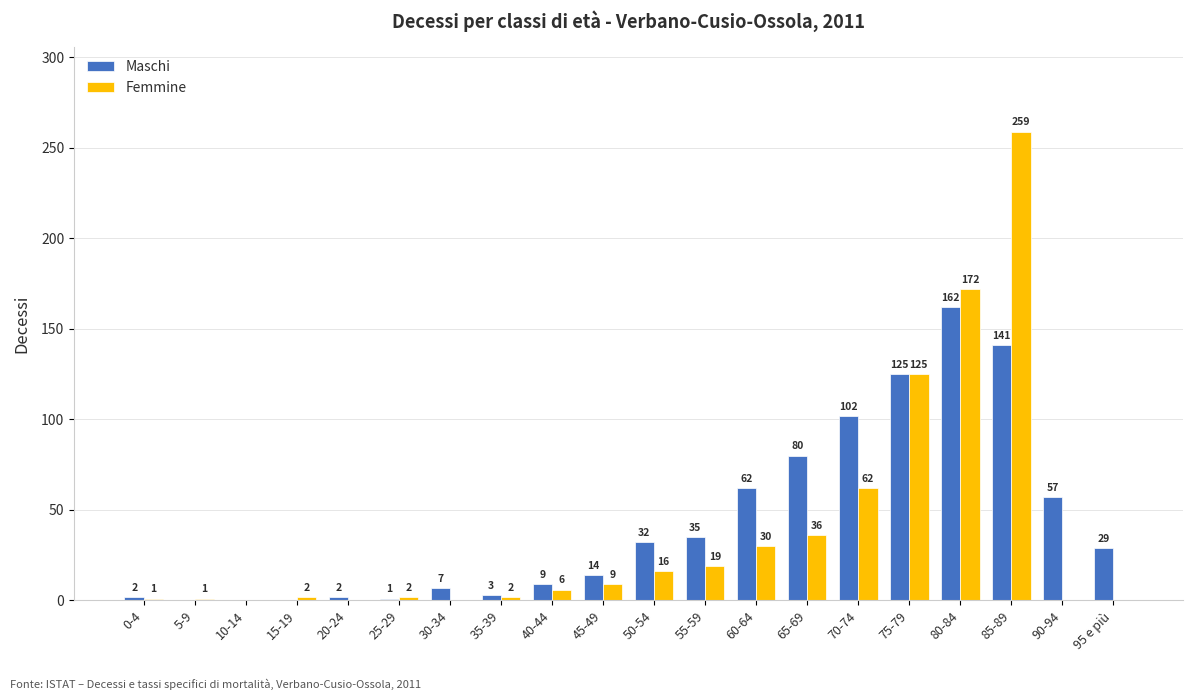

At which label does Maschi first exceed 29?

50-54